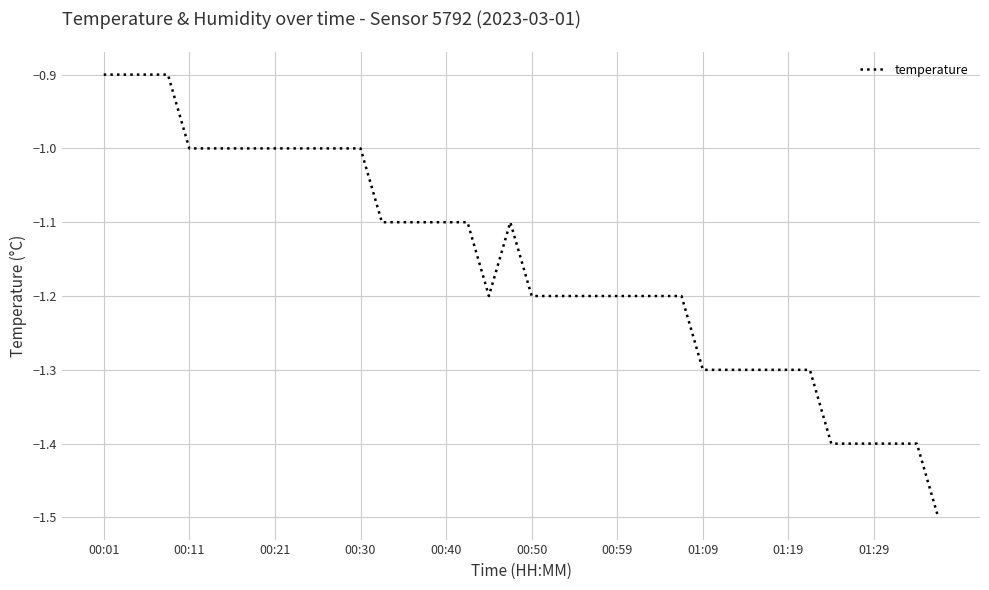

What is the greatest value displayed?

-0.9